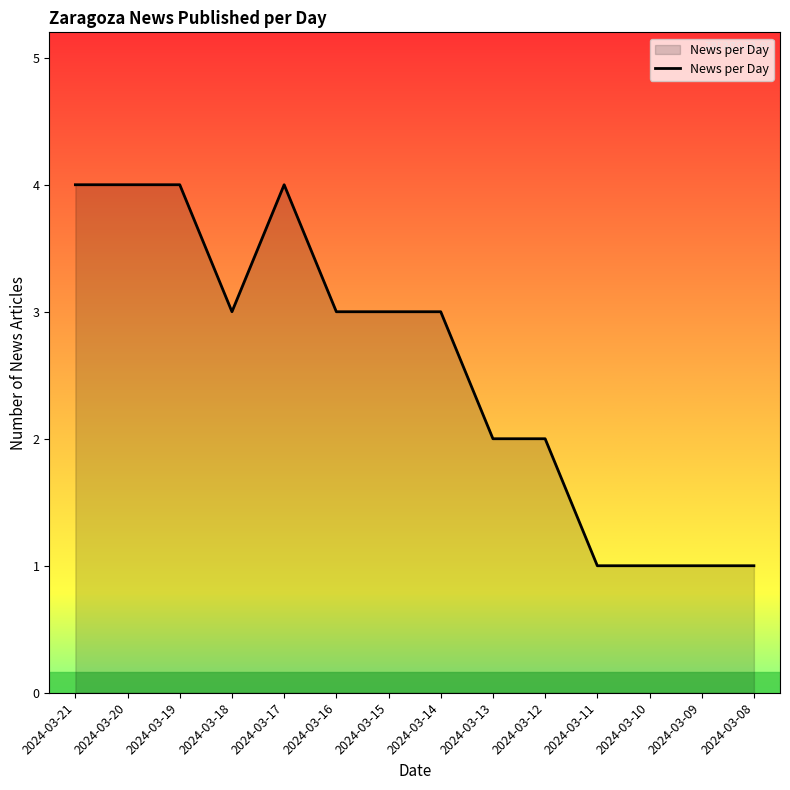

Does the chart display data point markers on the line(s)?

No